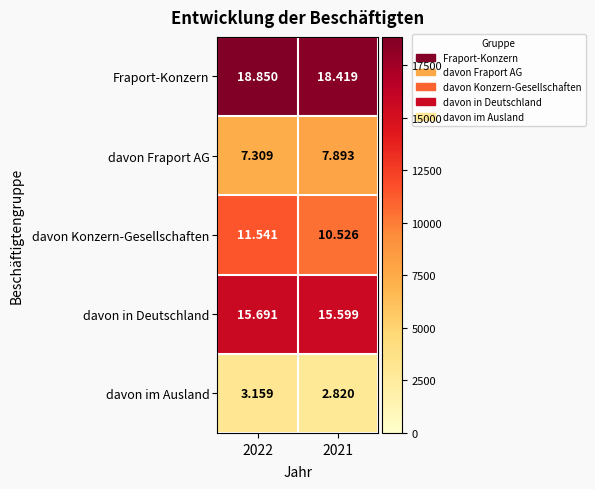

At which category is the sum across all series the highest?

2022